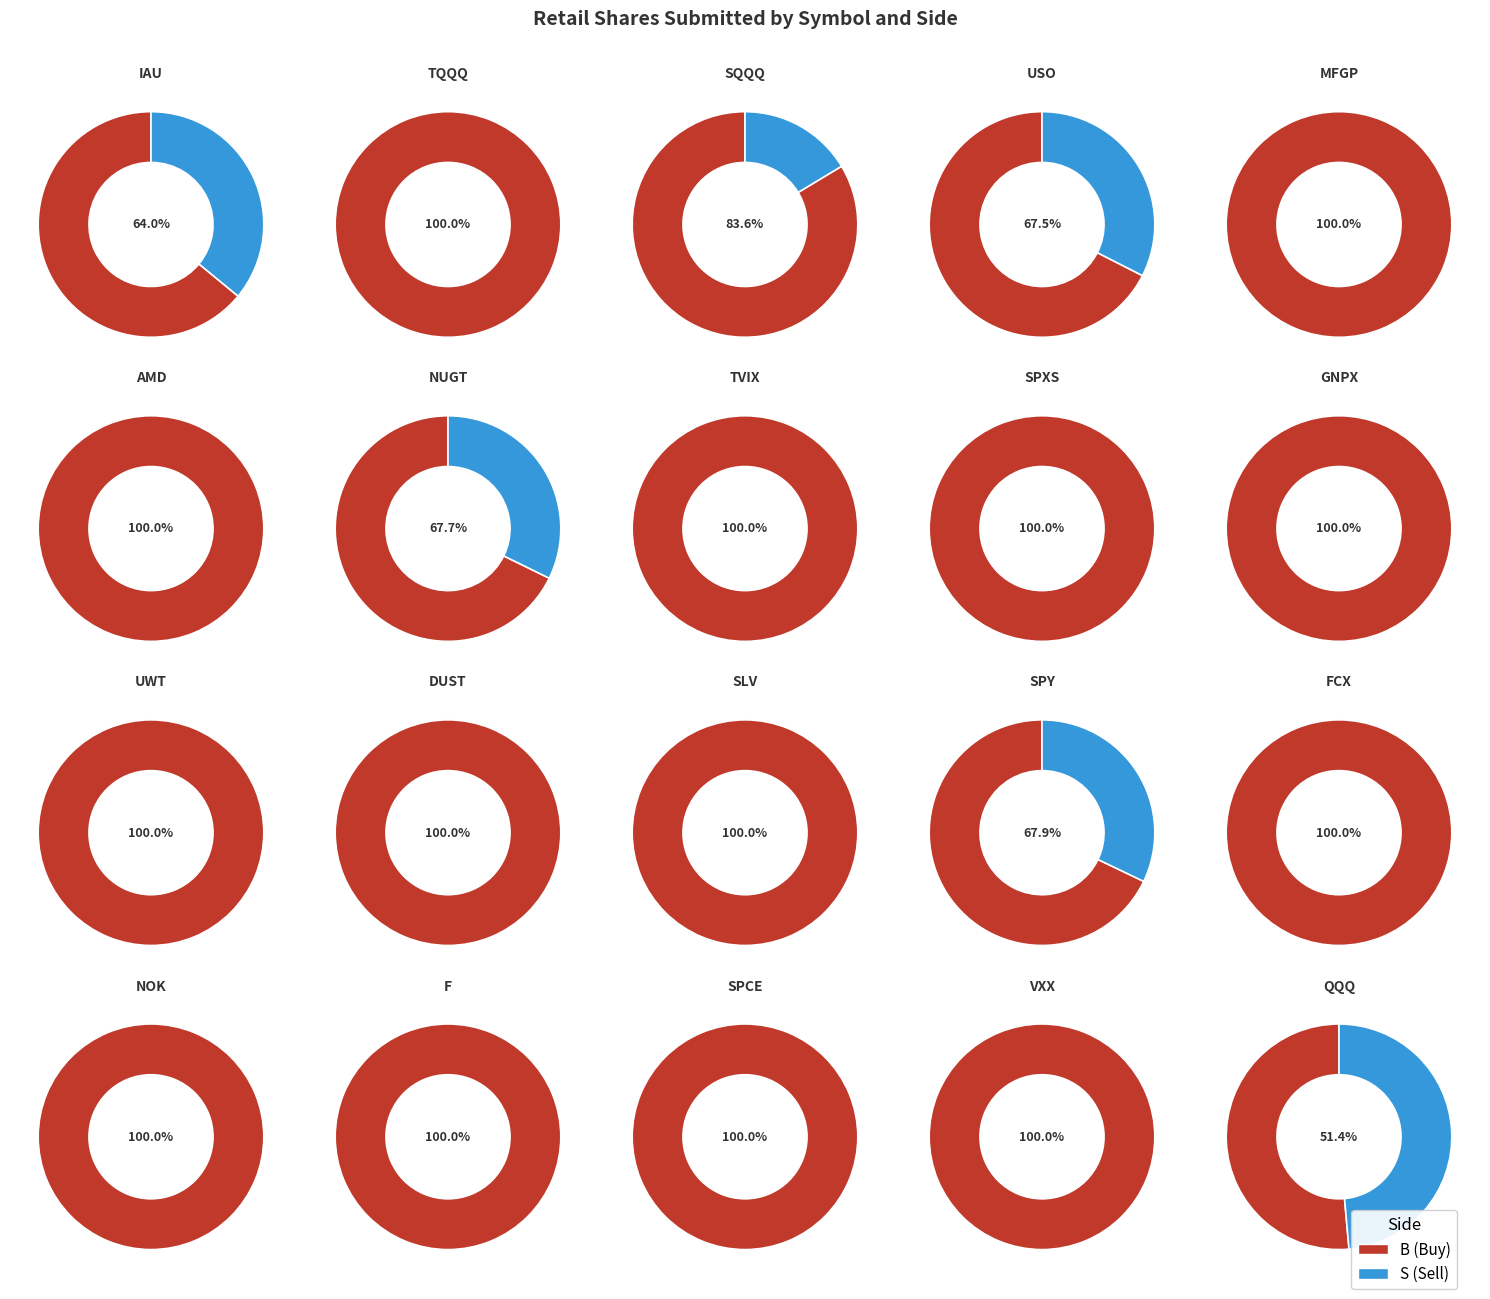

To the nearest percent, what is the average slice percentage?

50%